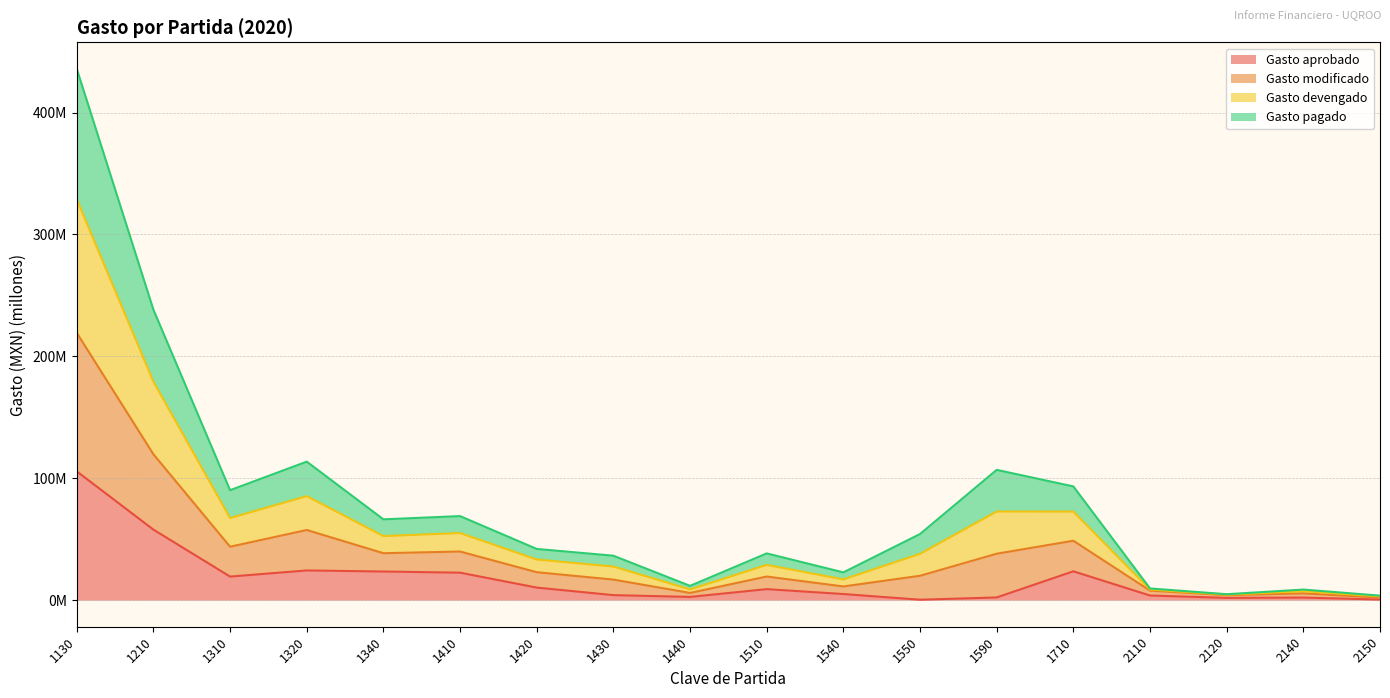

In Gasto aprobado, how many points are higher than both neighbors (excluding endpoints)?

4